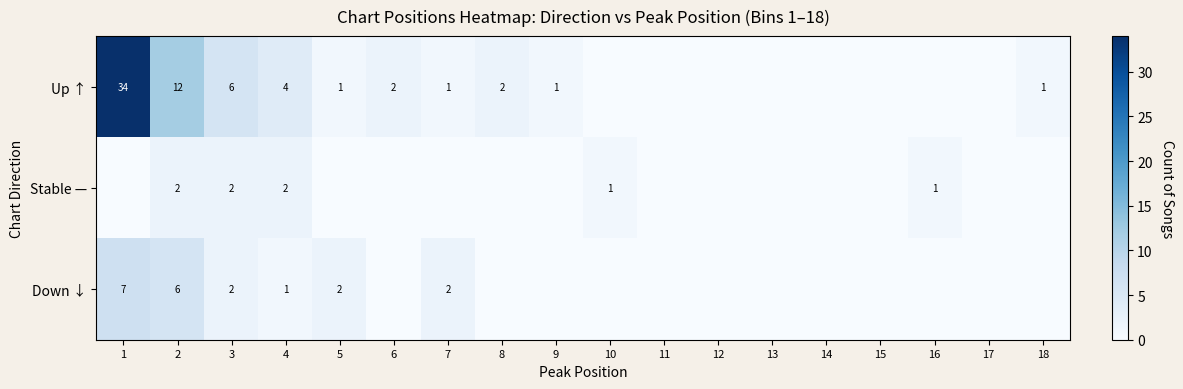

True or false: Down ↓ has a value of 6 at 2.

True